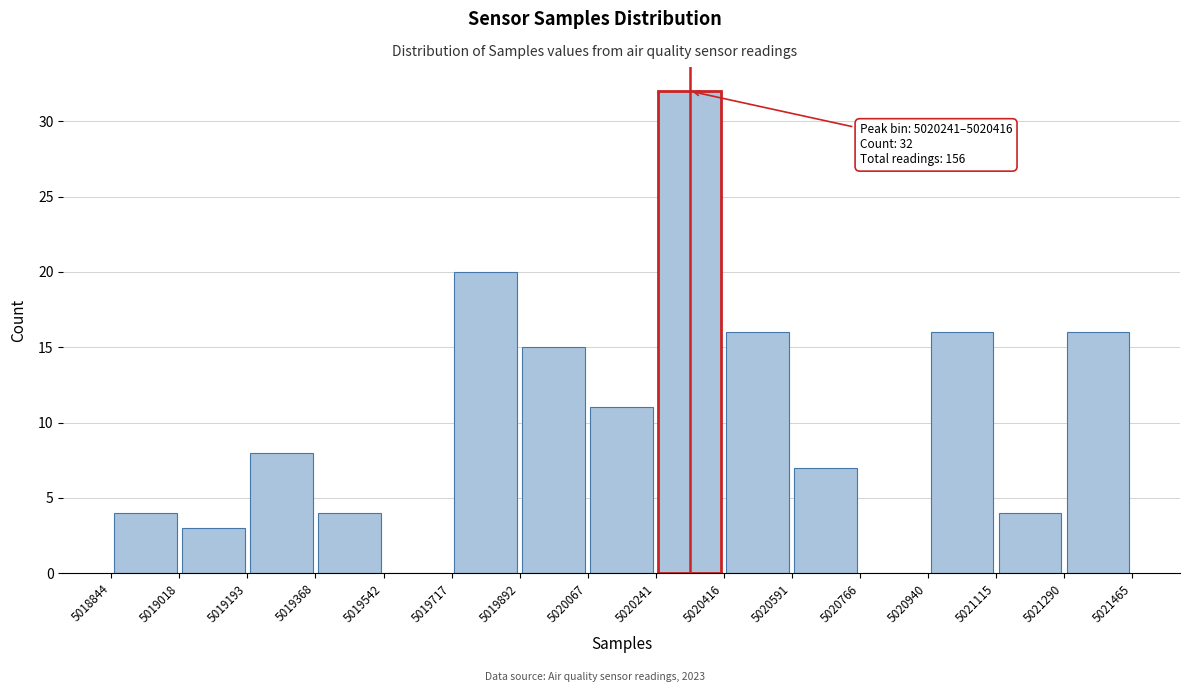

Which range on the x-axis has the tallest bar?

5020241 to 5020416